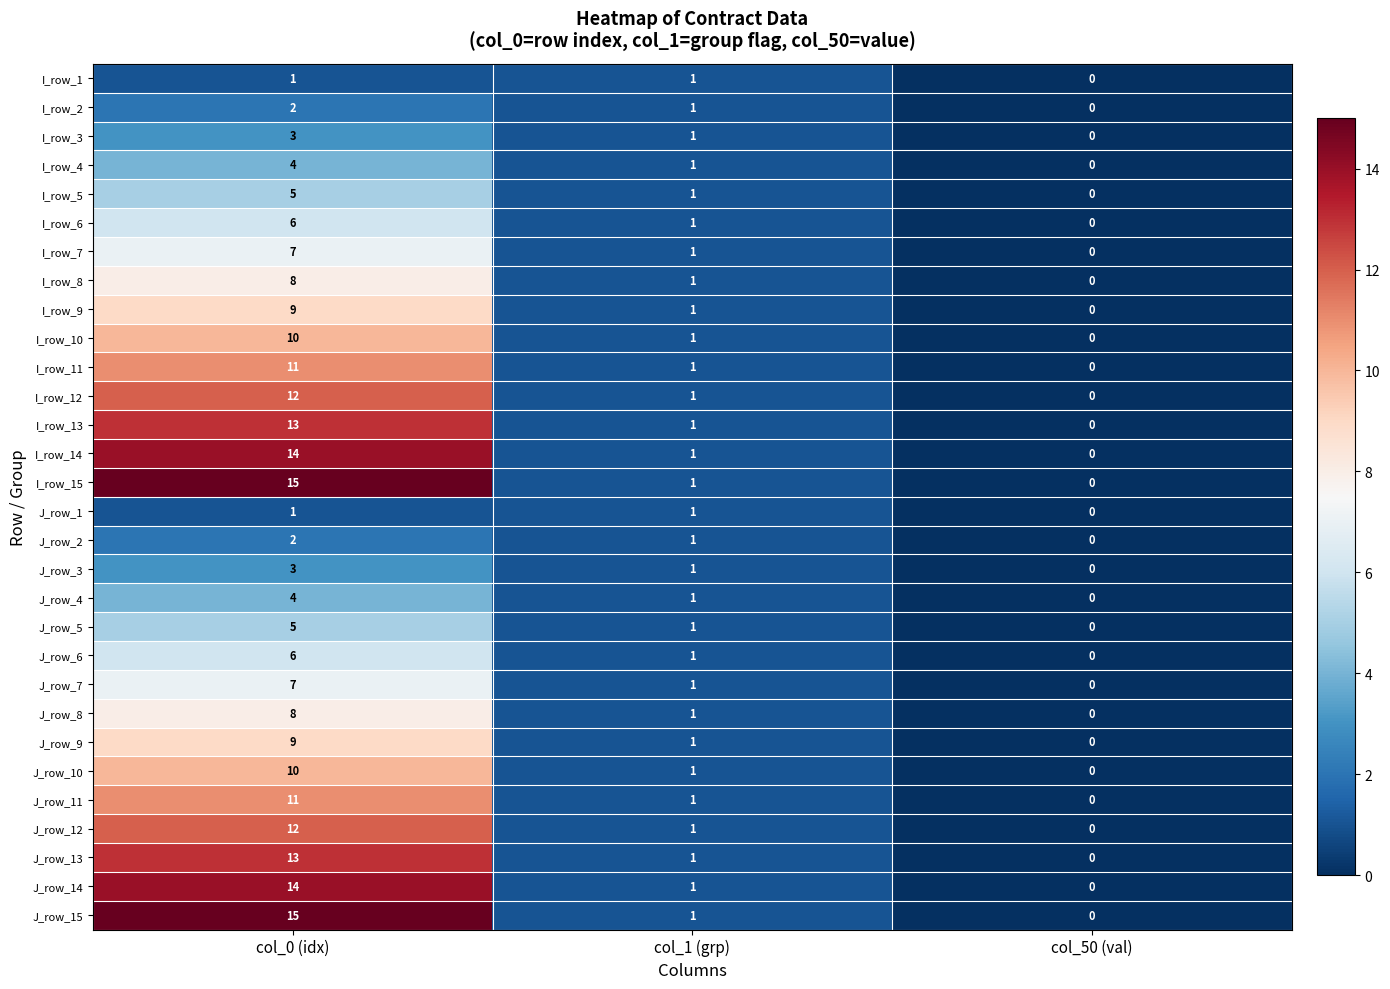

What is the difference between the highest and lowest values at col_0 (idx)?

14